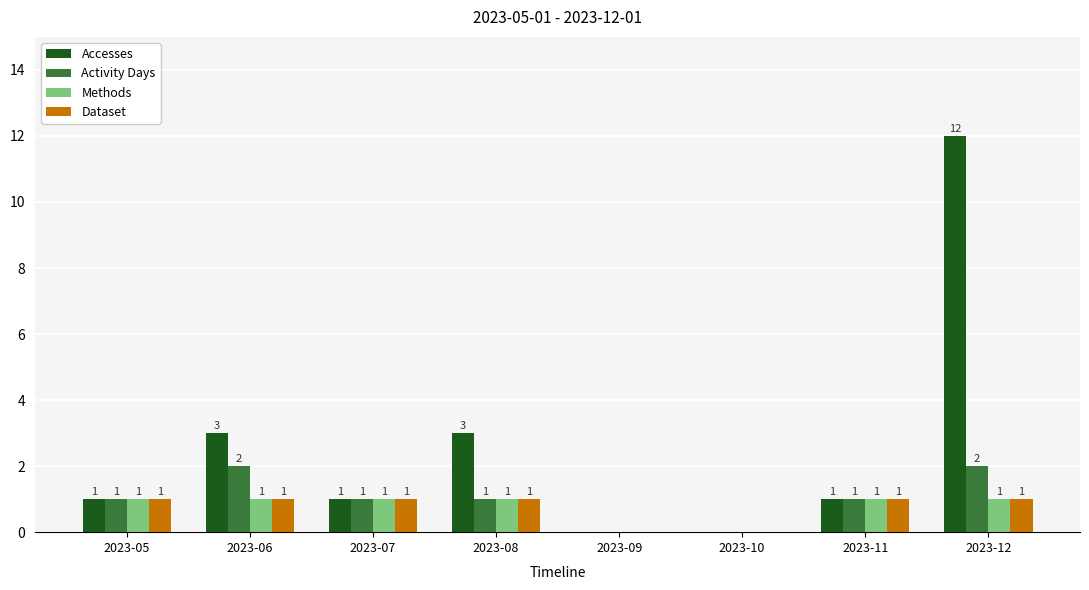

True or false: Dataset has a value of 1 at 2023-07.

True